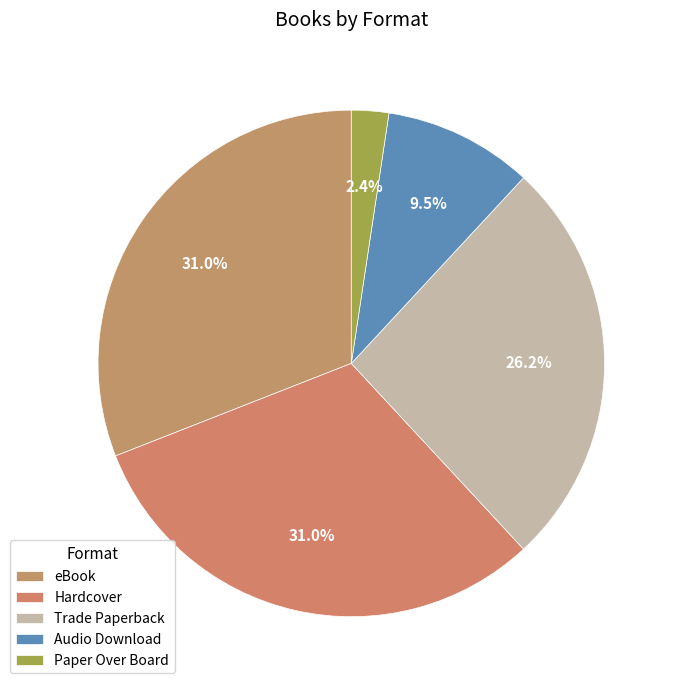

Rank the categories by value from highest to lowest.

eBook, Hardcover, Trade Paperback, Audio Download, Paper Over Board